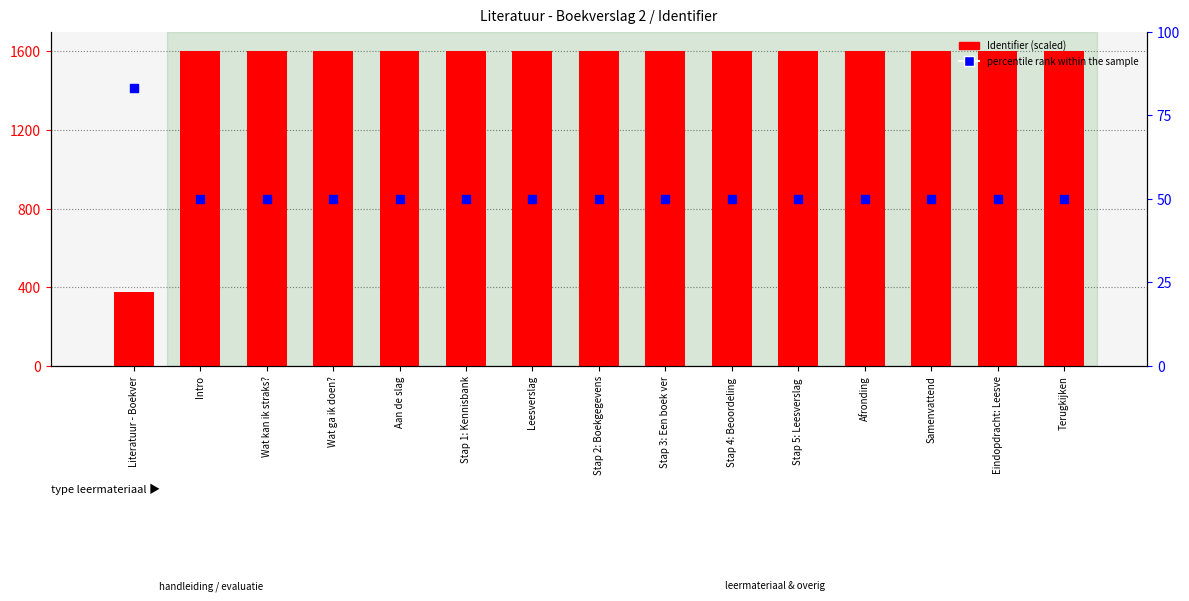

Which series has the largest total across all categories?

Identifier (scaled)